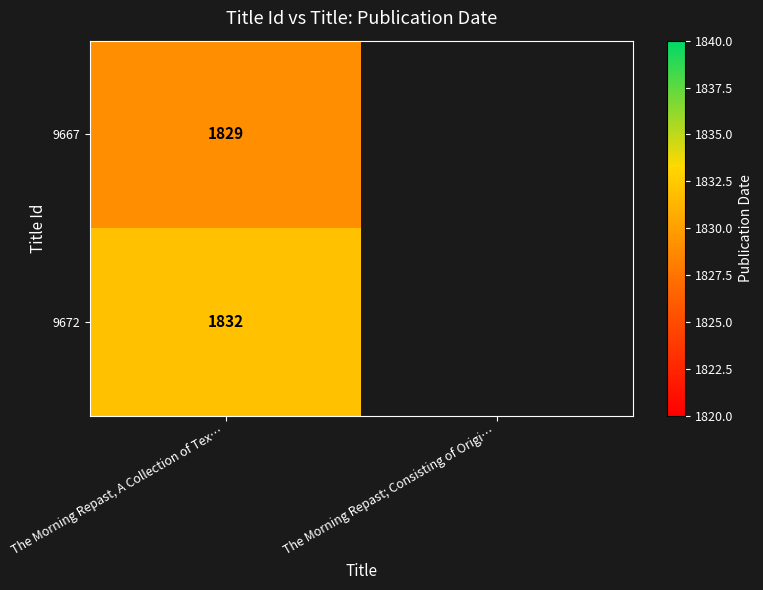

True or false: 9672 has a value of 1832 at The Morning Repast, A Collection of Tex….

True